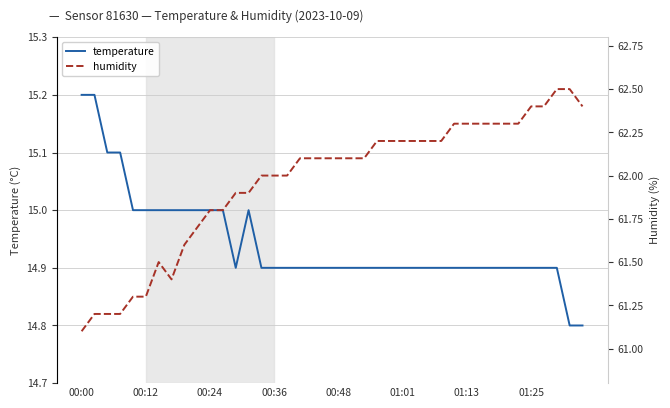

Reading left to right, extract all data points from this chart.

temperature: 15.2	15.2	15.1	15.1	15.0	15.0	15.0	15.0	15.0	15.0	15.0	15.0	14.9	15.0	14.9	14.9	14.9	14.9	14.9	14.9	14.9	14.9	14.9	14.9	14.9	14.9	14.9	14.9	14.9	14.9	14.9	14.9	14.9	14.9	14.9	14.9	14.9	14.9	14.8	14.8
humidity: 61.1	61.2	61.2	61.2	61.3	61.3	61.5	61.4	61.6	61.7	61.8	61.8	61.9	61.9	62.0	62.0	62.0	62.1	62.1	62.1	62.1	62.1	62.1	62.2	62.2	62.2	62.2	62.2	62.2	62.3	62.3	62.3	62.3	62.3	62.3	62.4	62.4	62.5	62.5	62.4